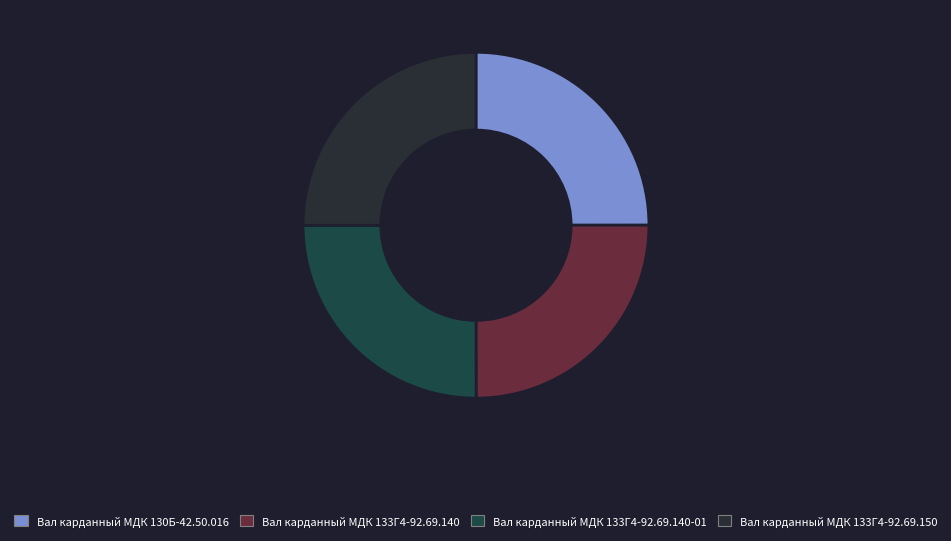

How many segments does this pie chart have?

4